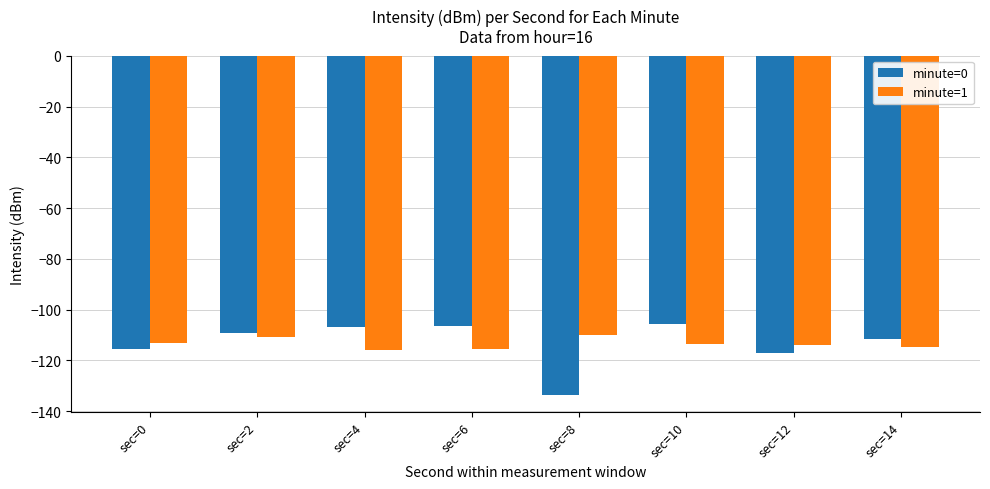

What is the spread (max minus min) of values at sec=14?

3.4